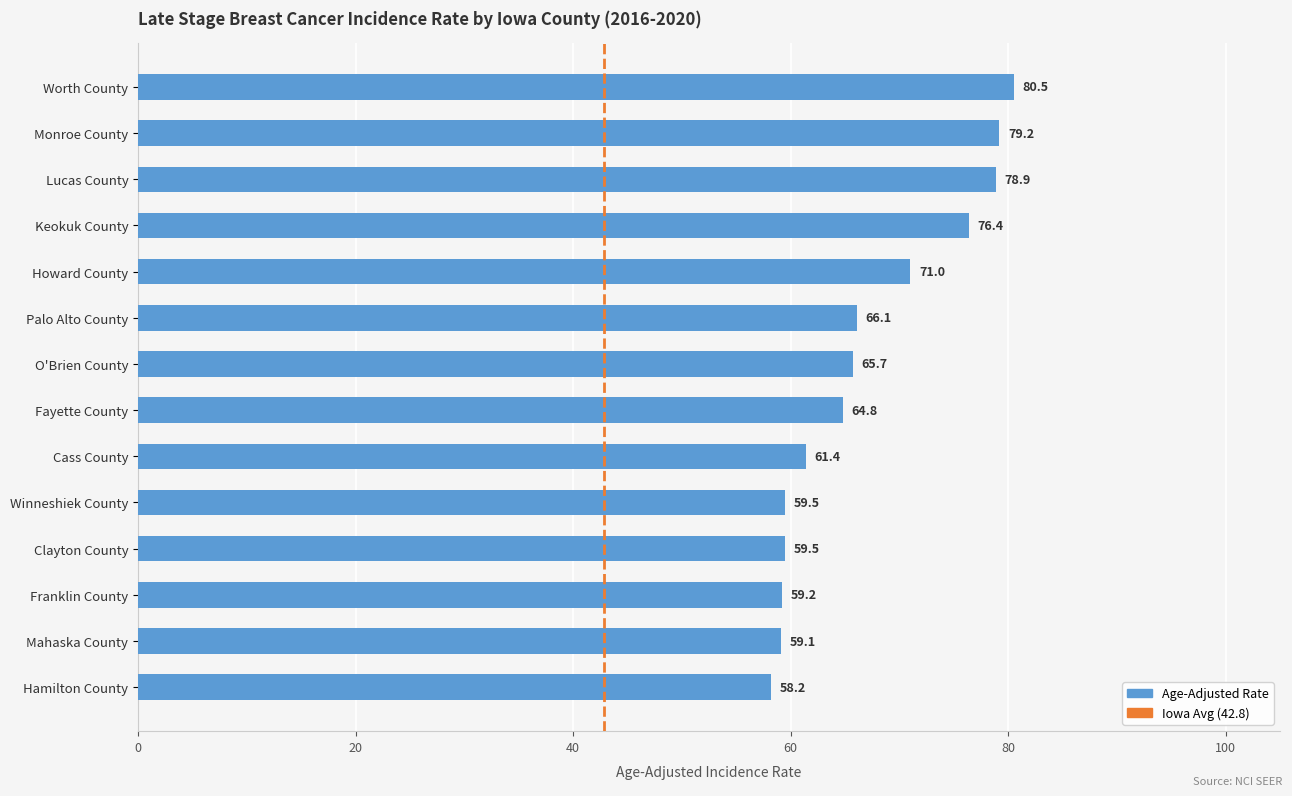

How many values are below 65?

7